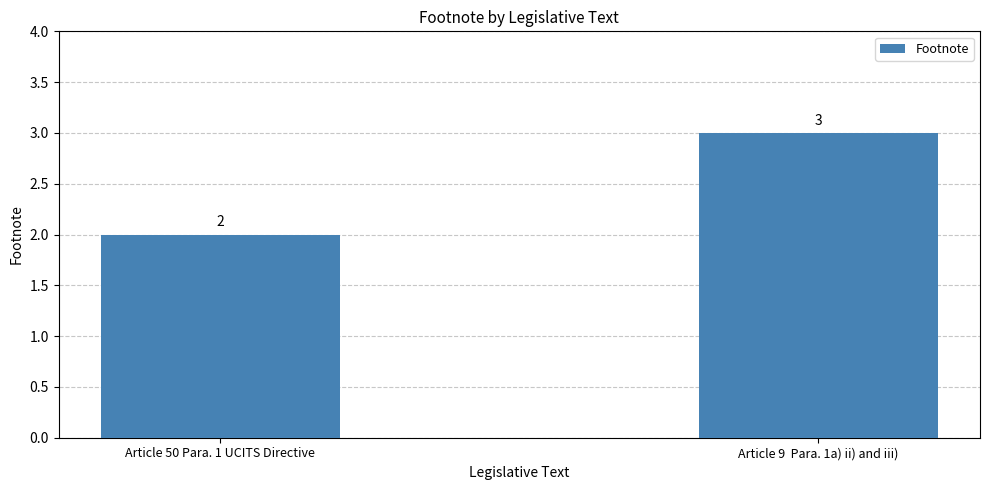

Rank the categories by value from lowest to highest.

Article 50 Para. 1 UCITS Directive, Article 9  Para. 1a) ii) and iii)